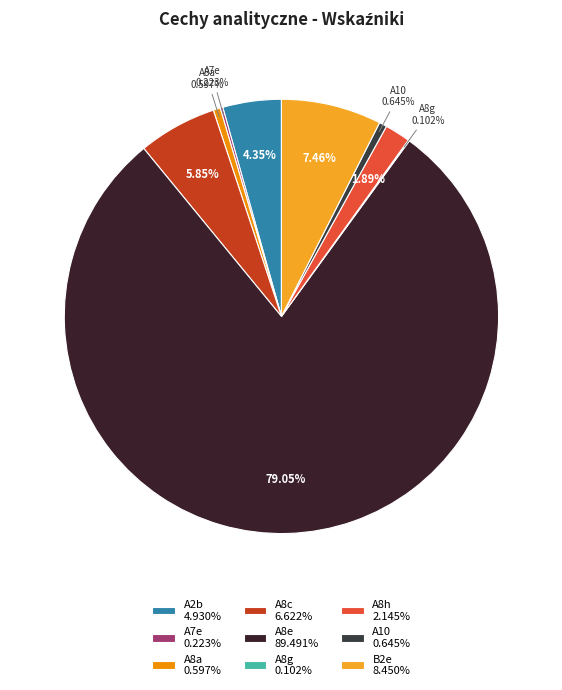

Count the number of slices in the pie.

9